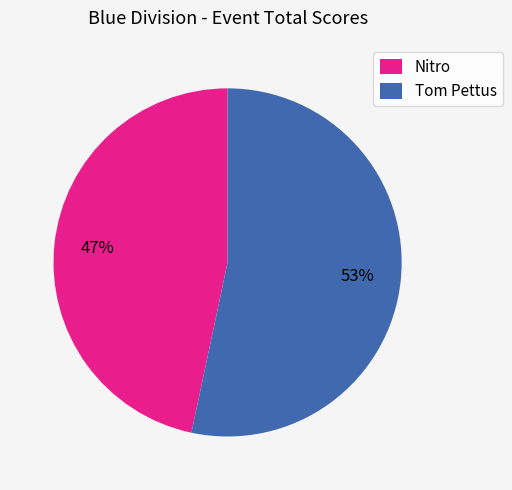

Which category has the smallest portion of the pie?

Nitro